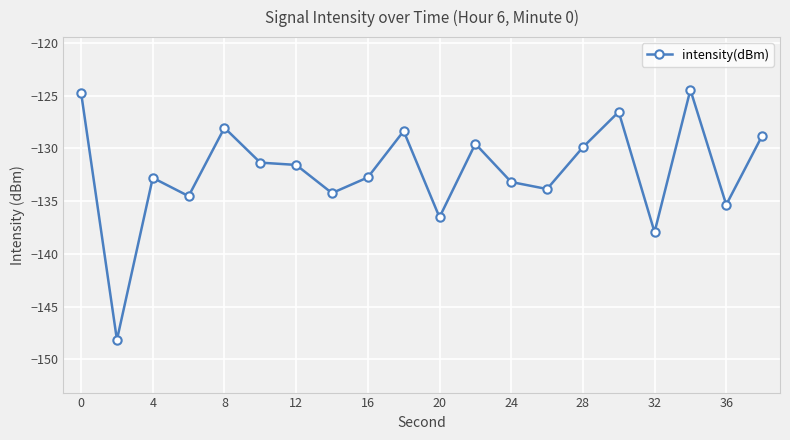

What is the minimum value shown in the chart?

-148.2